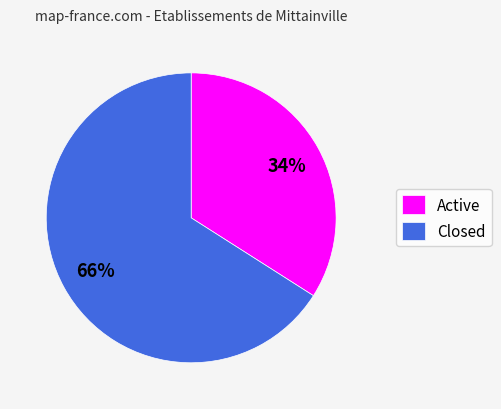

True or false: Closed accounts for 66% of the total.

True